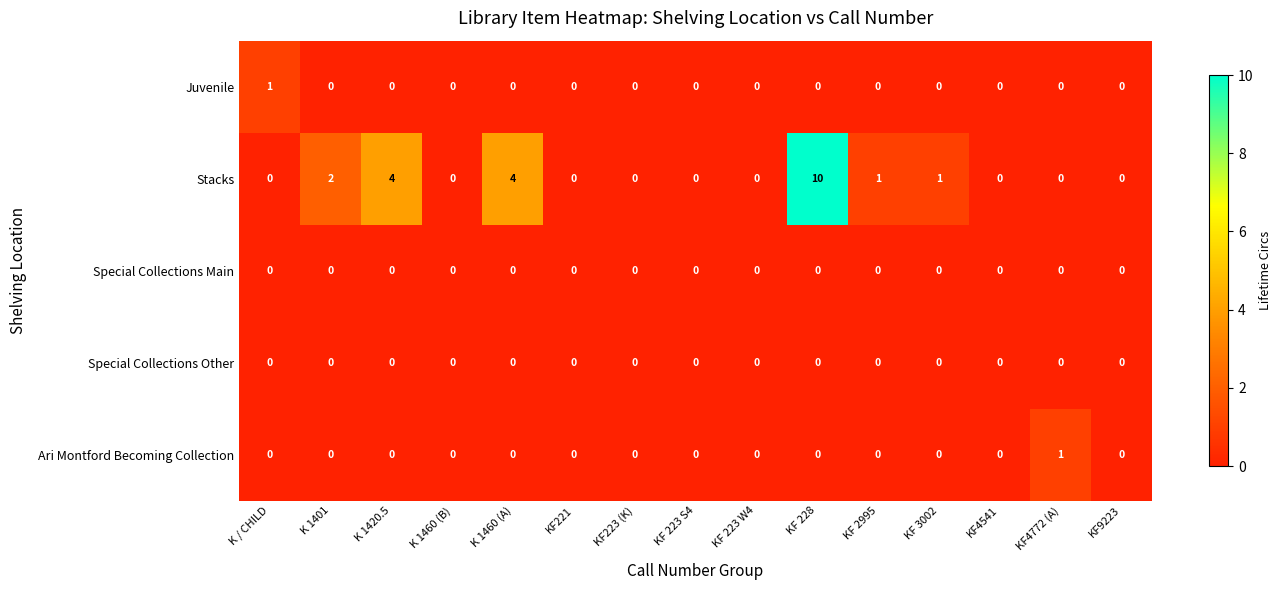

At which category is the sum across all series the highest?

KF 228